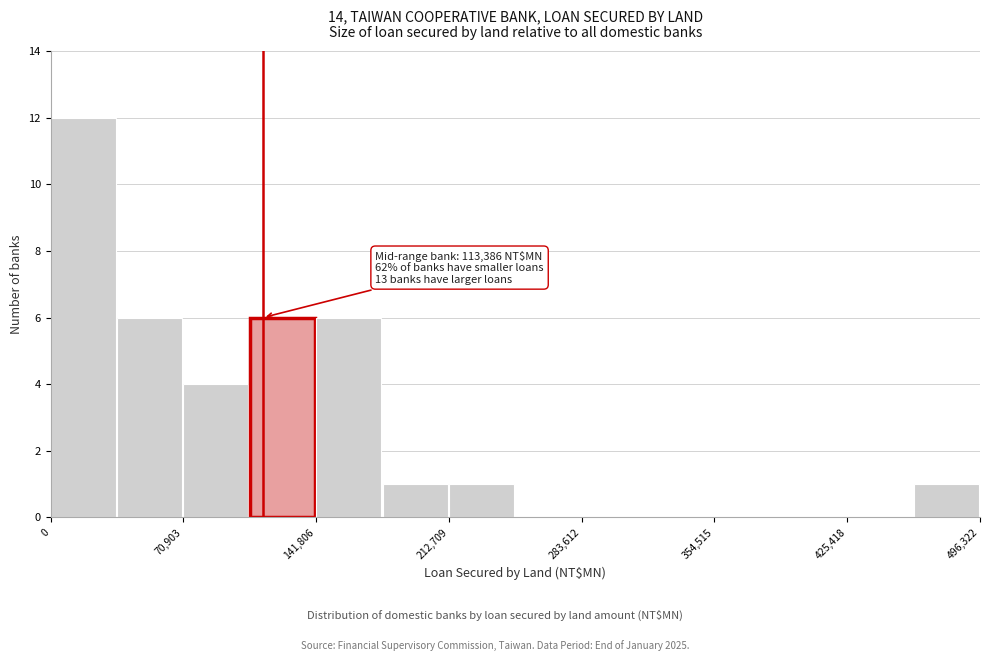

Around what value on the x-axis is the tallest bar? Give the approximate position of its centre, as read against the axis.

20000